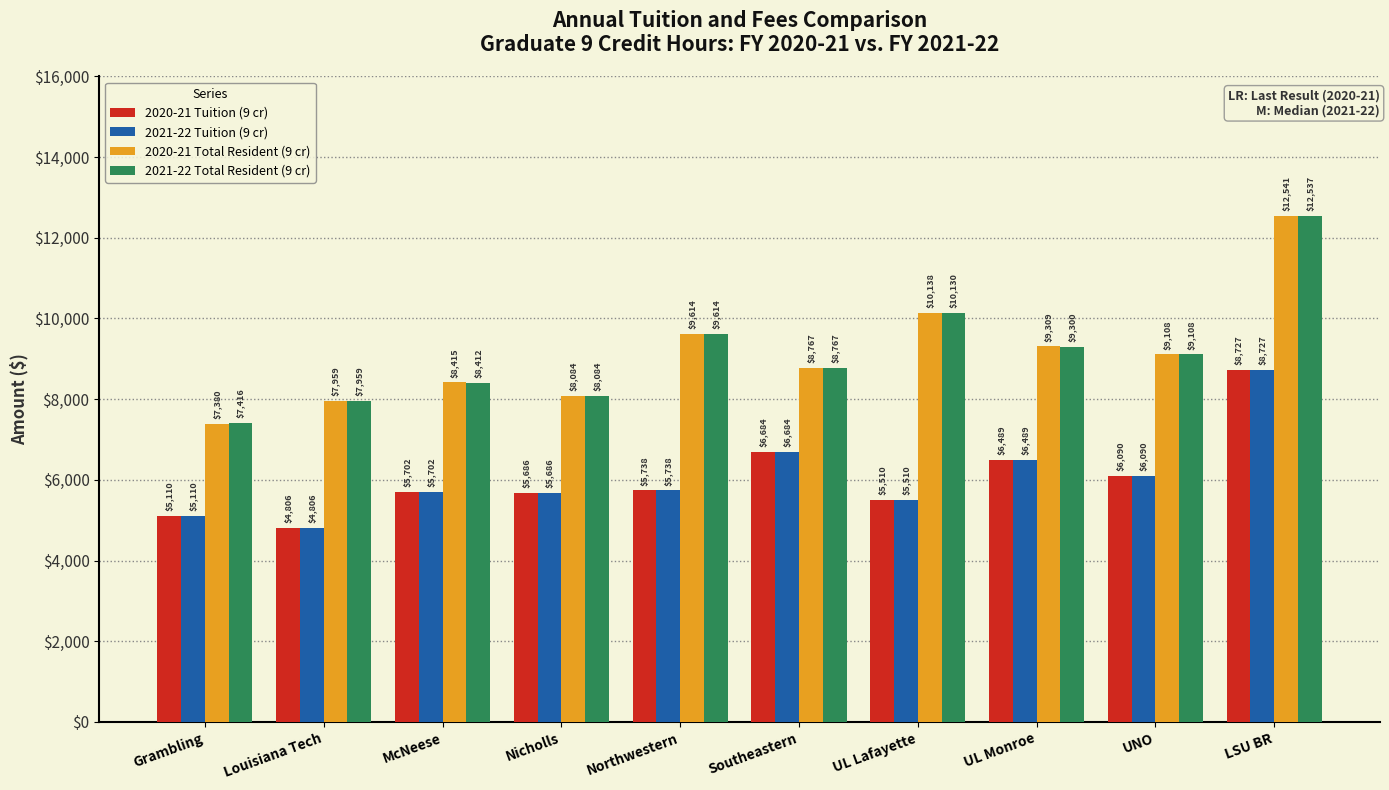

How many bars are there in total?

40